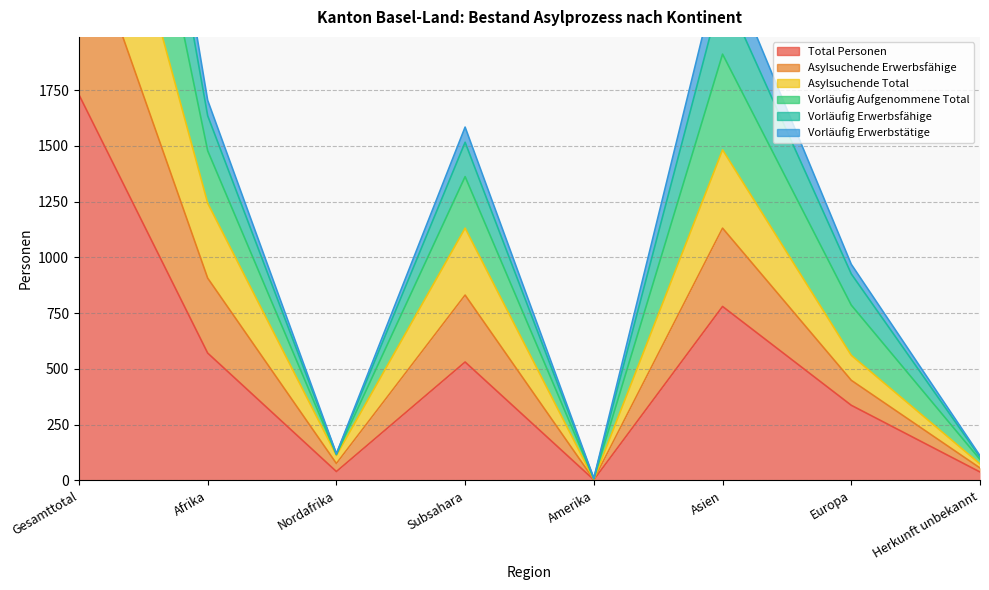

Which series has the widest spread of values?

Vorläufig Aufgenommene Total